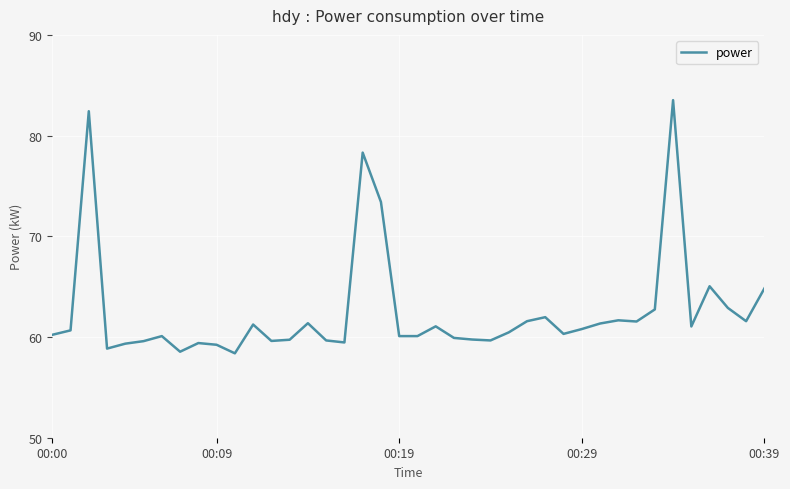

What is the minimum value shown in the chart?

58.4